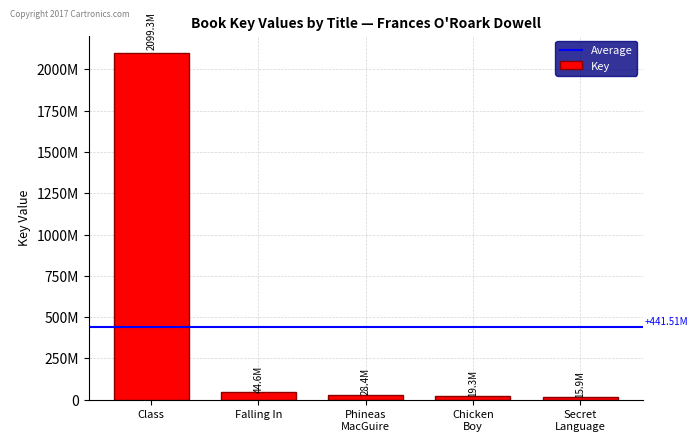

What is the greatest value displayed?

2099323664